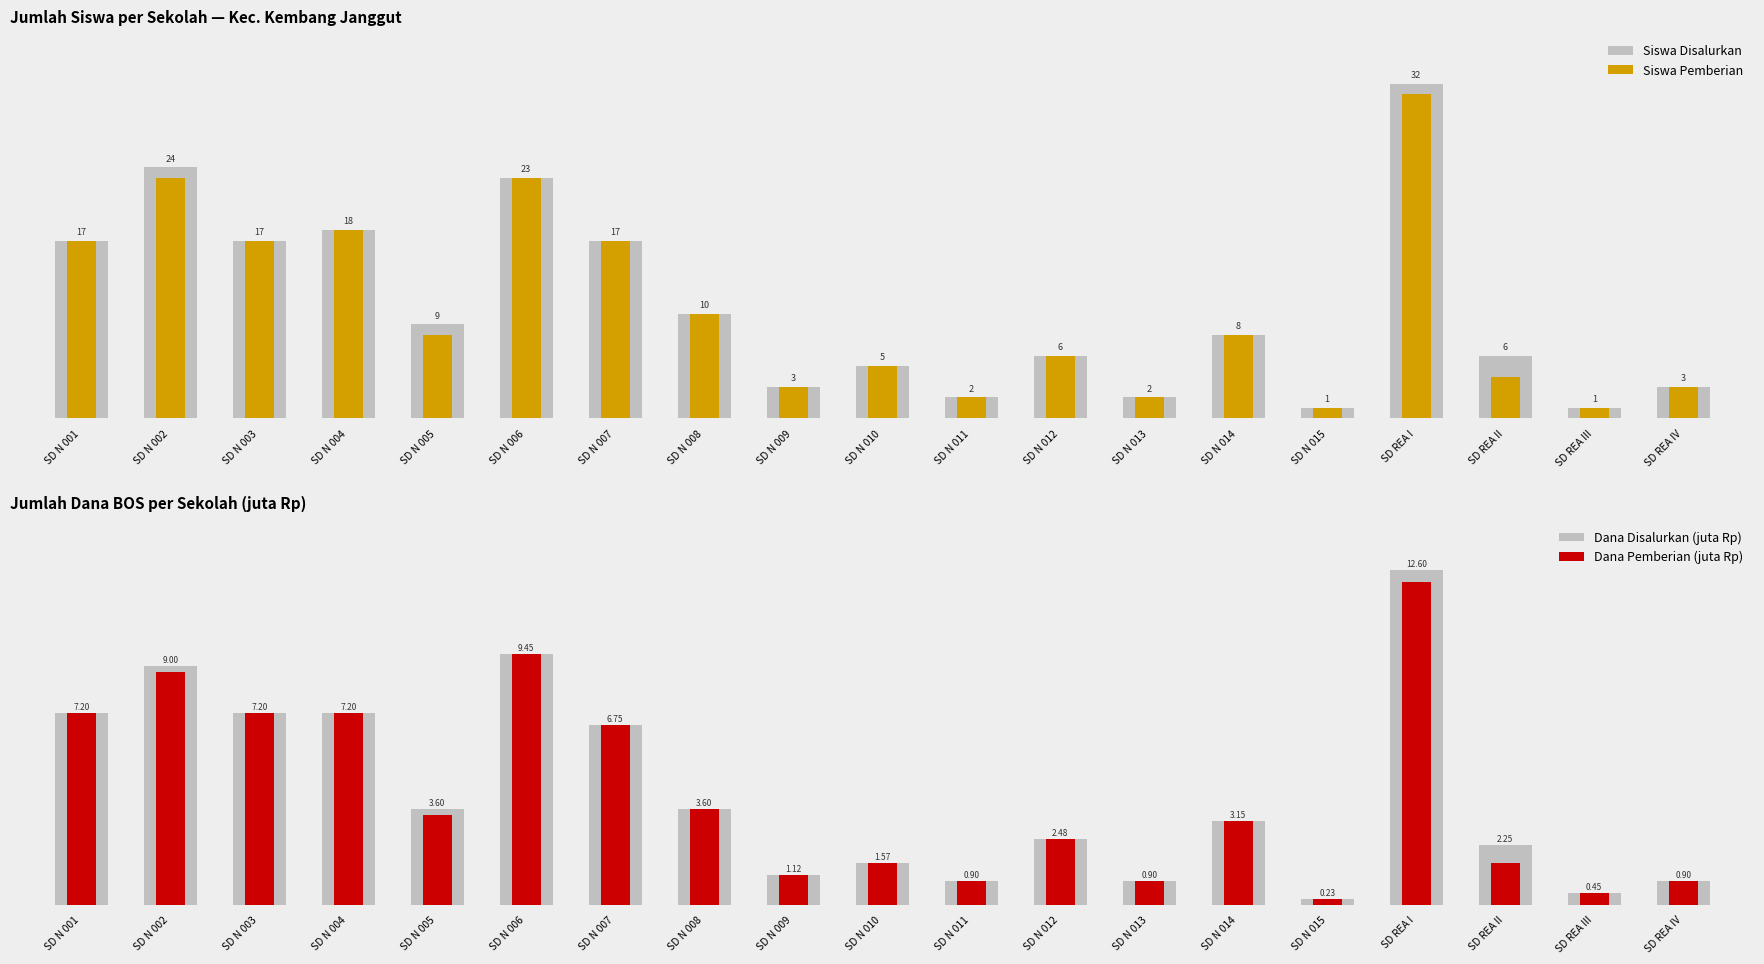

How many values in the Siswa Pemberian series exceed 8?

8